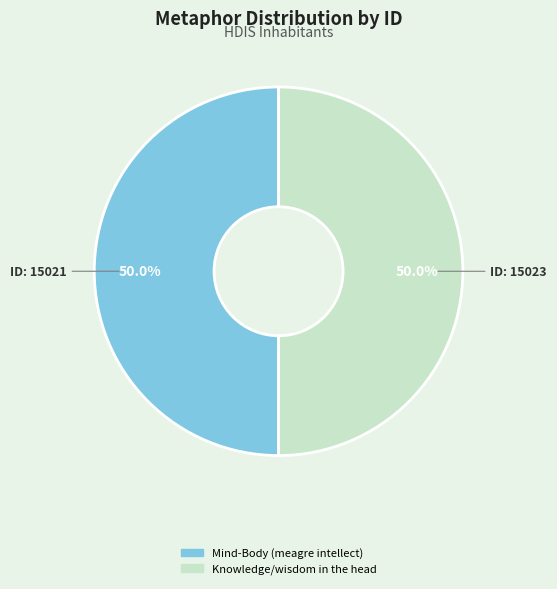

Count the number of slices in the pie.

2